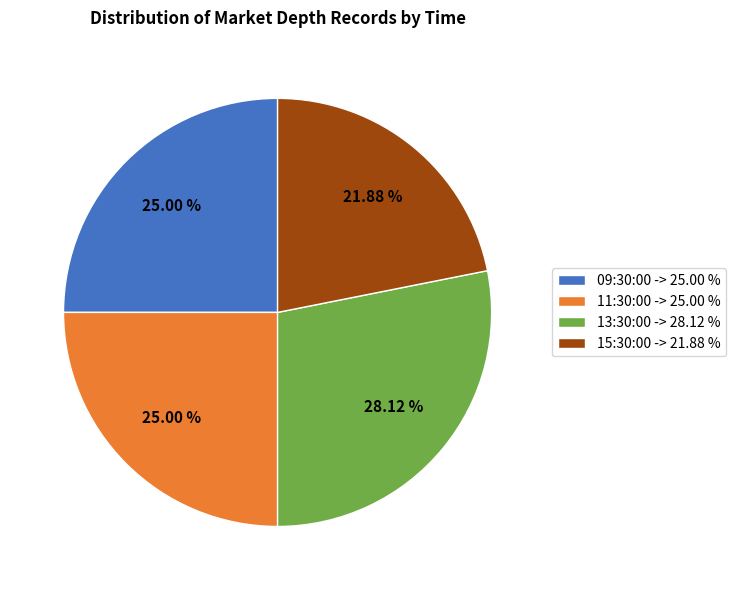

Do 13:30:00 -> 28.12 % and 09:30:00 -> 25.00 % together represent more than half of the pie?

Yes